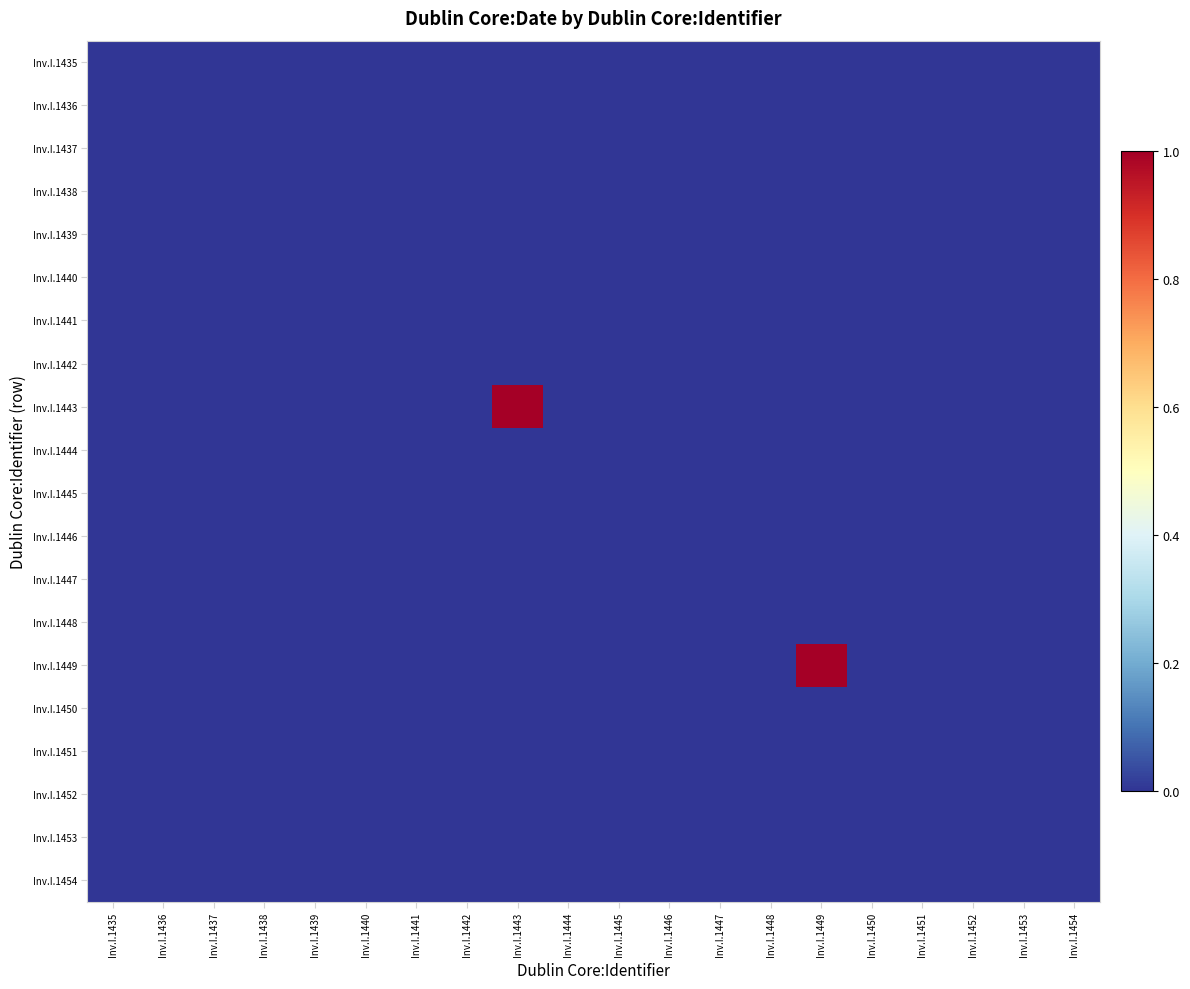

Between Inv.I.1440 and Inv.I.1438, which is larger?

Inv.I.1440